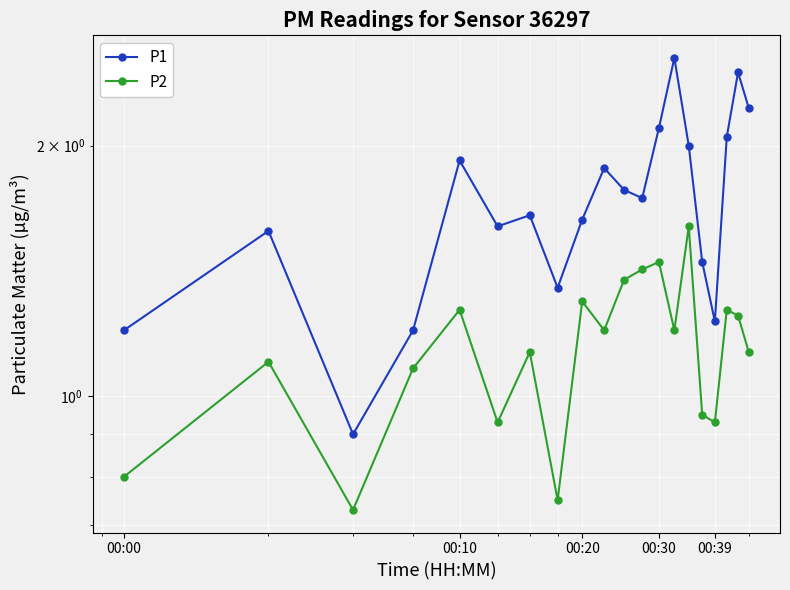

Which series has the widest spread of values?

P1